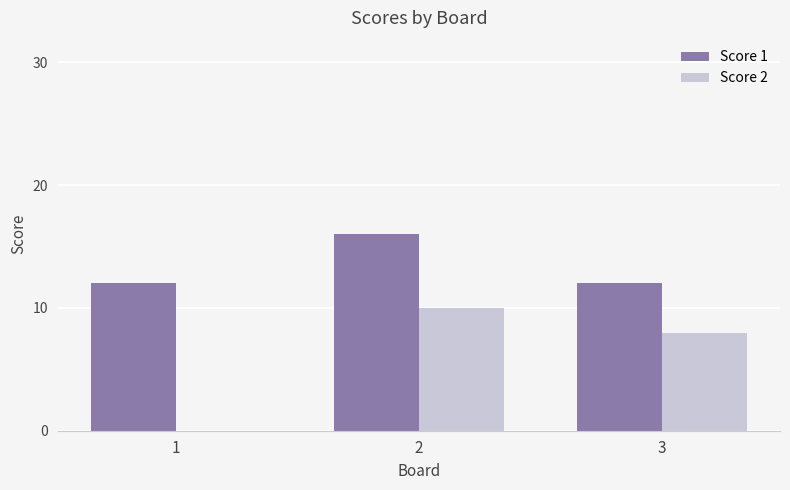

What is the maximum value shown in the chart?

16